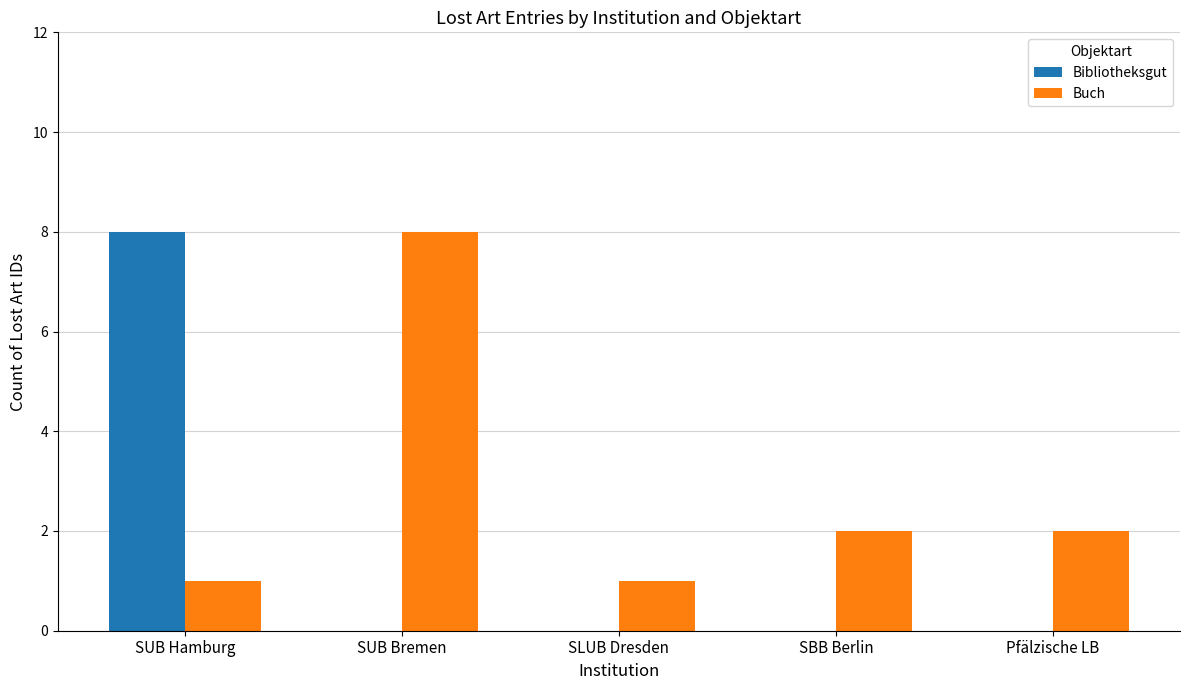

What is the spread (max minus min) of values at Pfälzische LB?

2